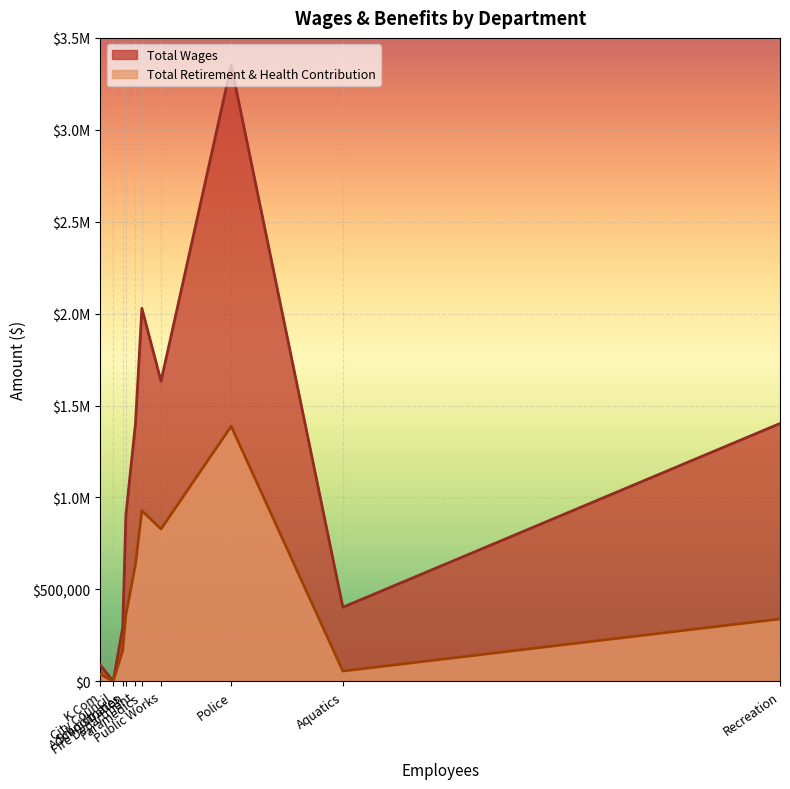

What is the difference between the second highest and second lowest values in the Total Retirement & Health Contribution series?

890141